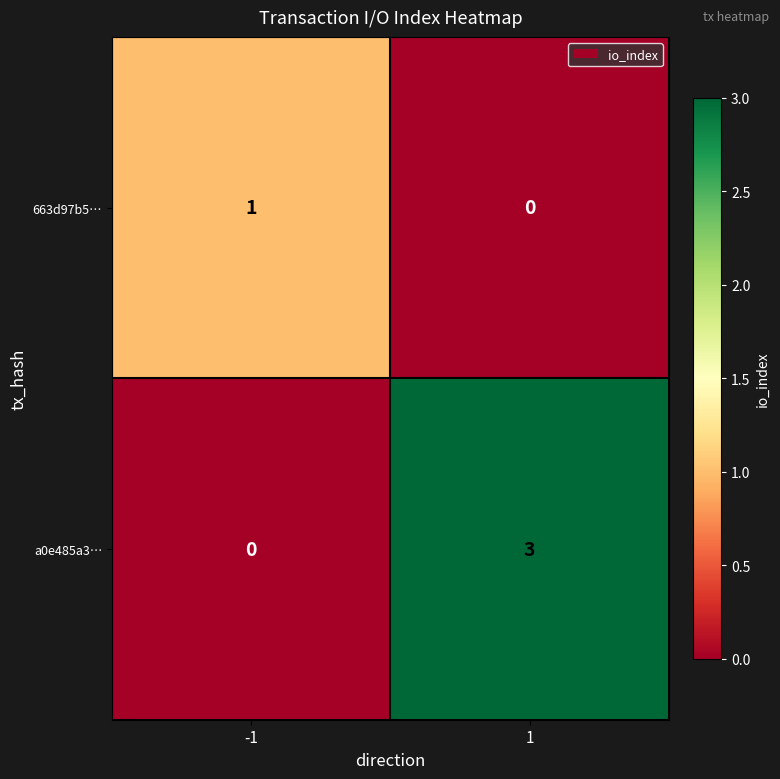

Which series has the largest total across all categories?

a0e485a3…